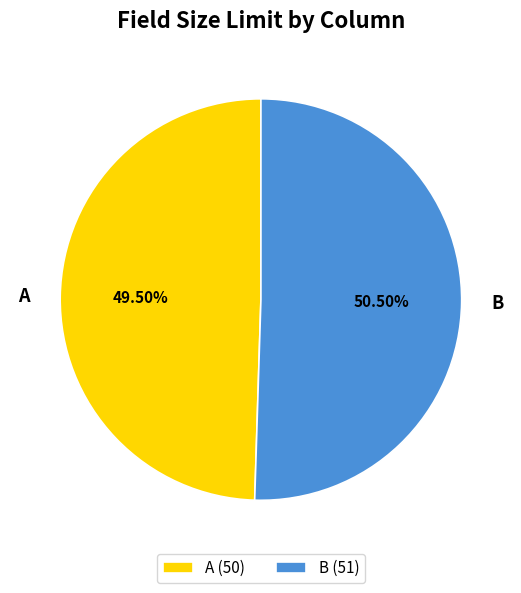

How many segments does this pie chart have?

2